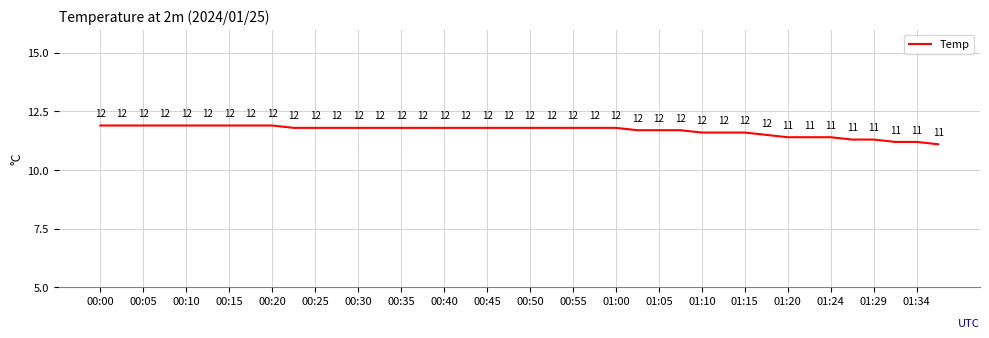

What is the smallest value displayed?

11.1